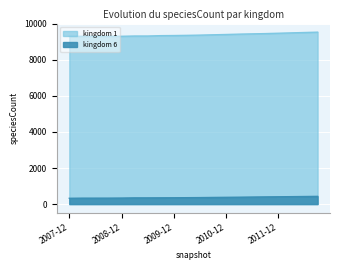

Which series has the widest spread of values?

1